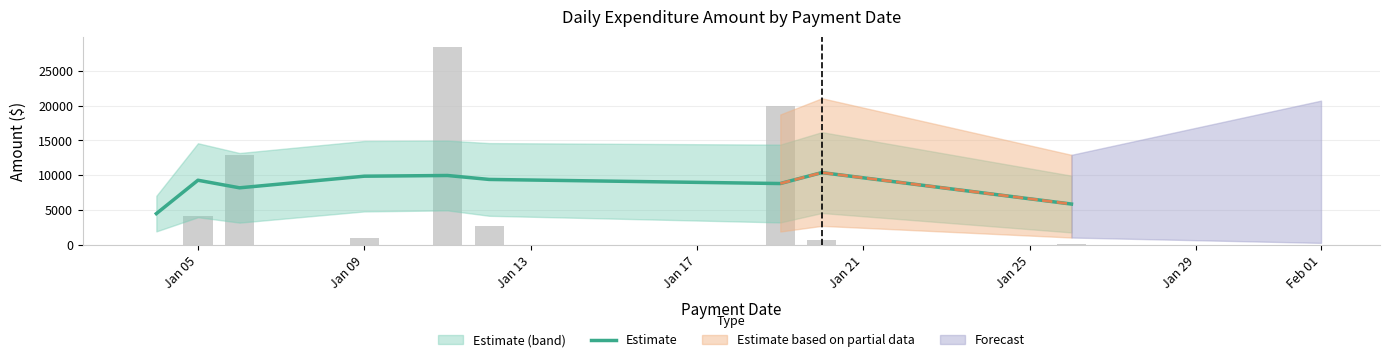

The value at Feb 01 is 4766.3. True or false?

False